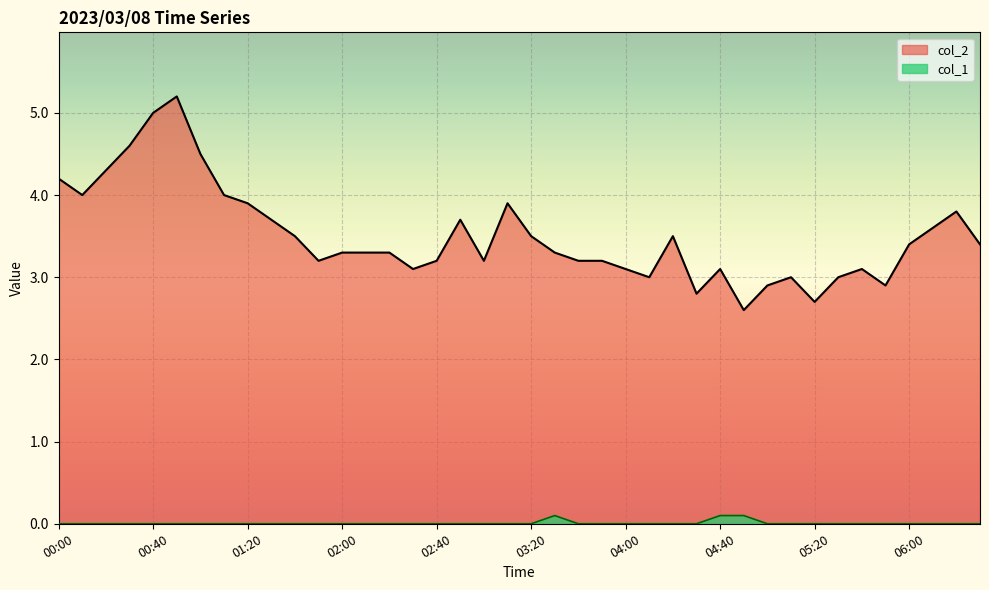

Which category has the highest value in the col_2 series?

00:50